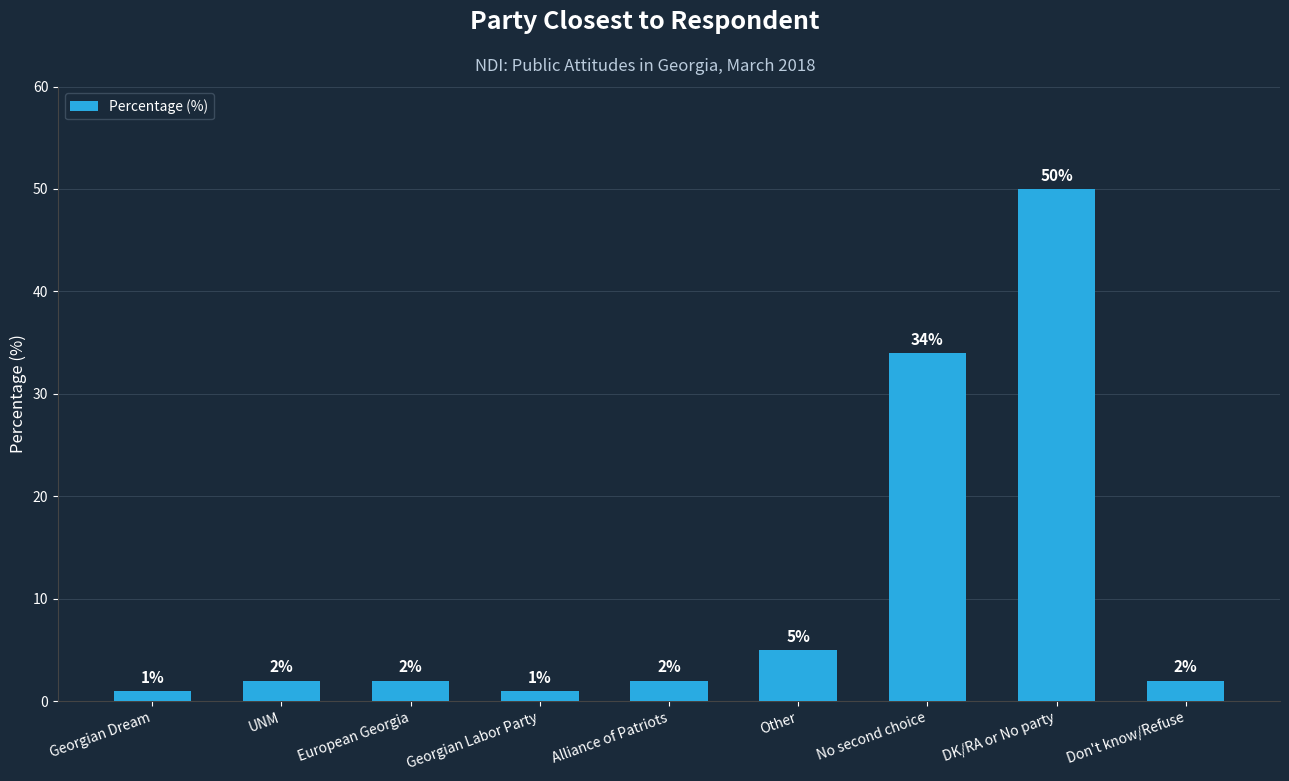

How many data points does each series have?

9